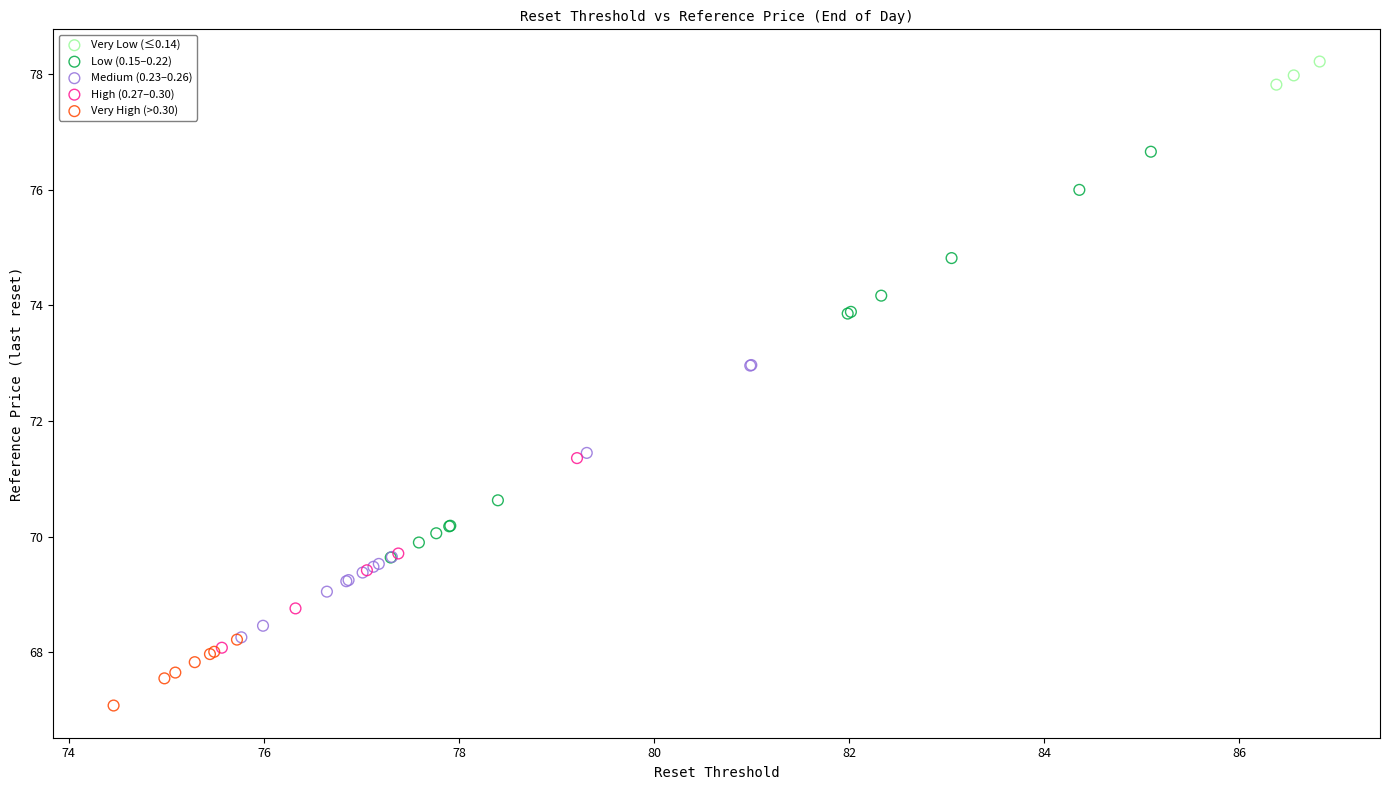

Which series contains the lowest Y value?

Very High (>0.30)